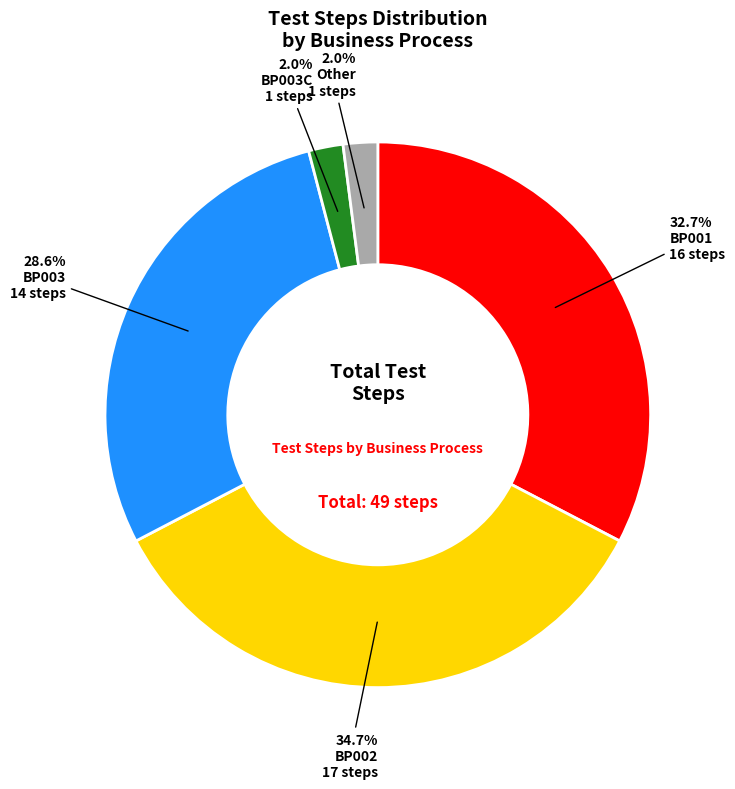

What is the total percentage of Other and BP001?

34.7%